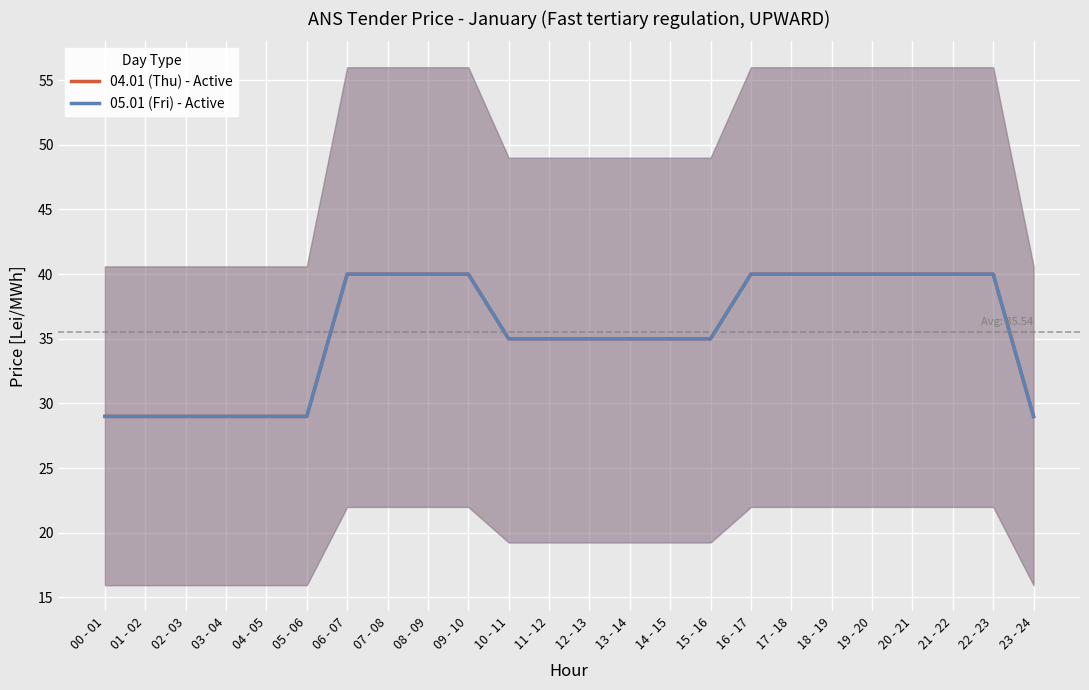

True or false: 04.01 (Thu) - Active has more than 2 interior local peaks.

False